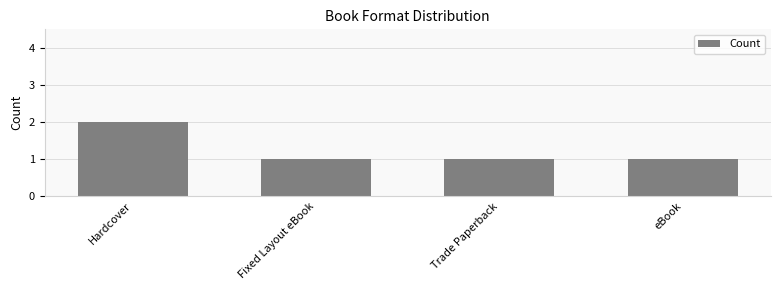

What is the sum of the values at Hardcover and Fixed Layout eBook?

3